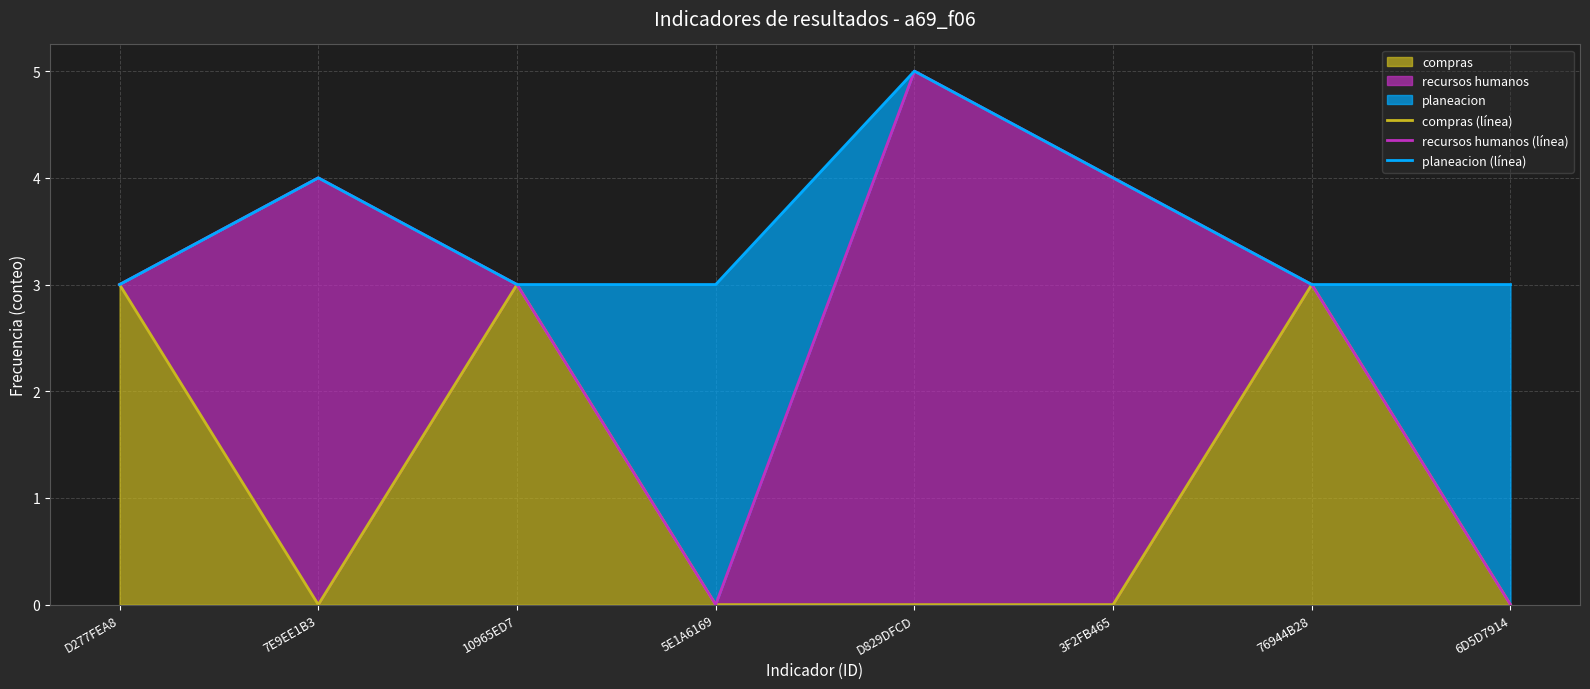

True or false: compras (línea) has a value of 0 at 3F2FB465.

True